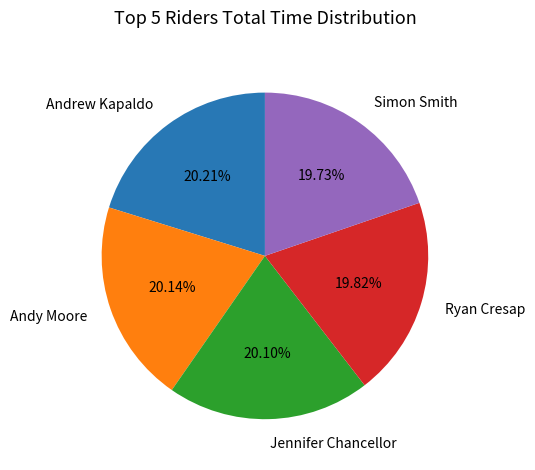

Approximately how many times larger is the value at Jennifer Chancellor compared to Ryan Cresap?

1.0